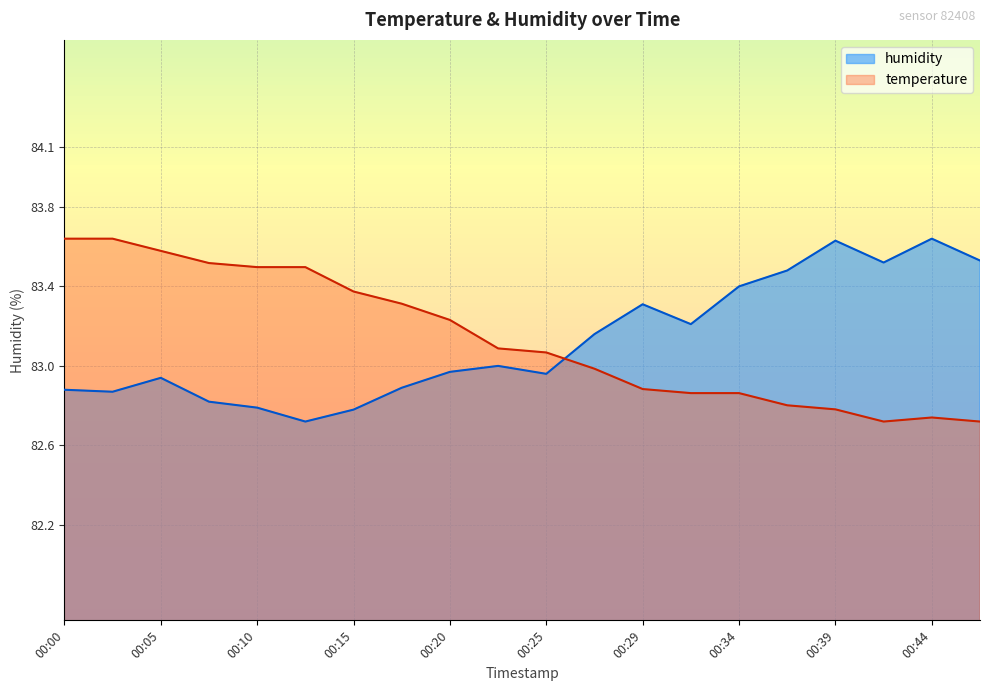

In temperature, how many points are lower than both neighbors (excluding endpoints)?

1